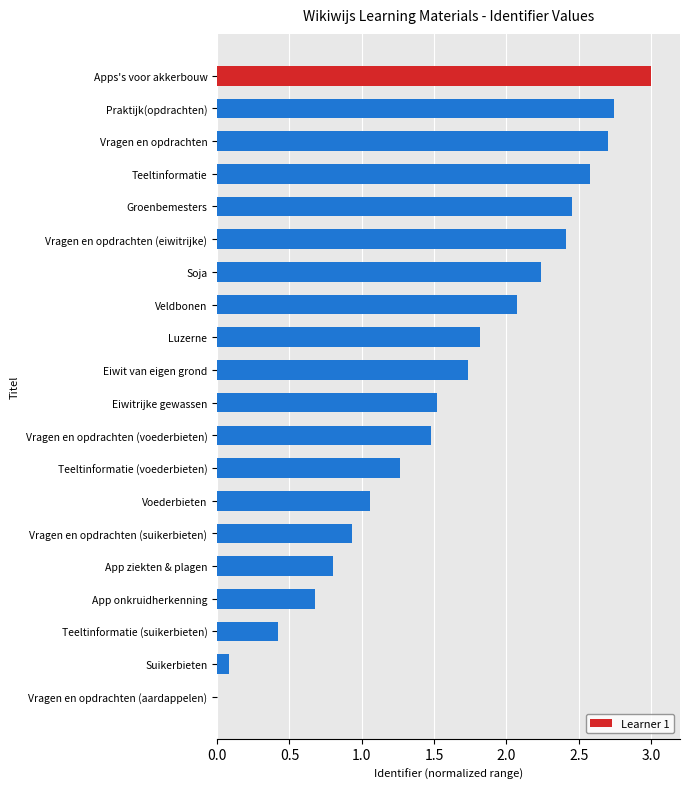

True or false: the data shows 0.8 at App ziekten & plagen.

True